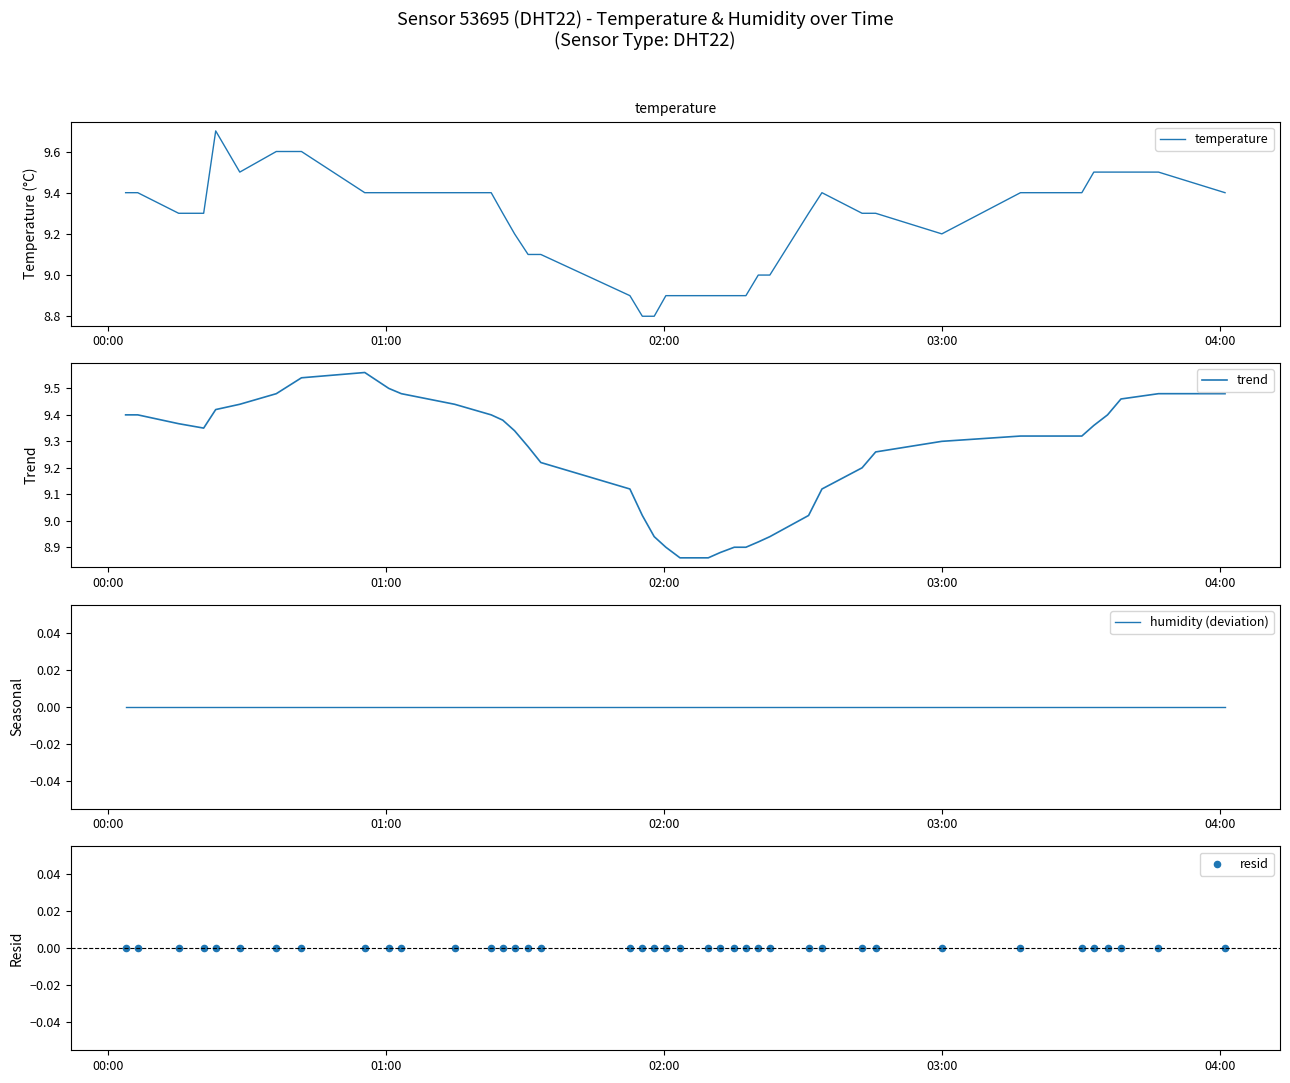

Which series has the widest spread of Y values?

temperature